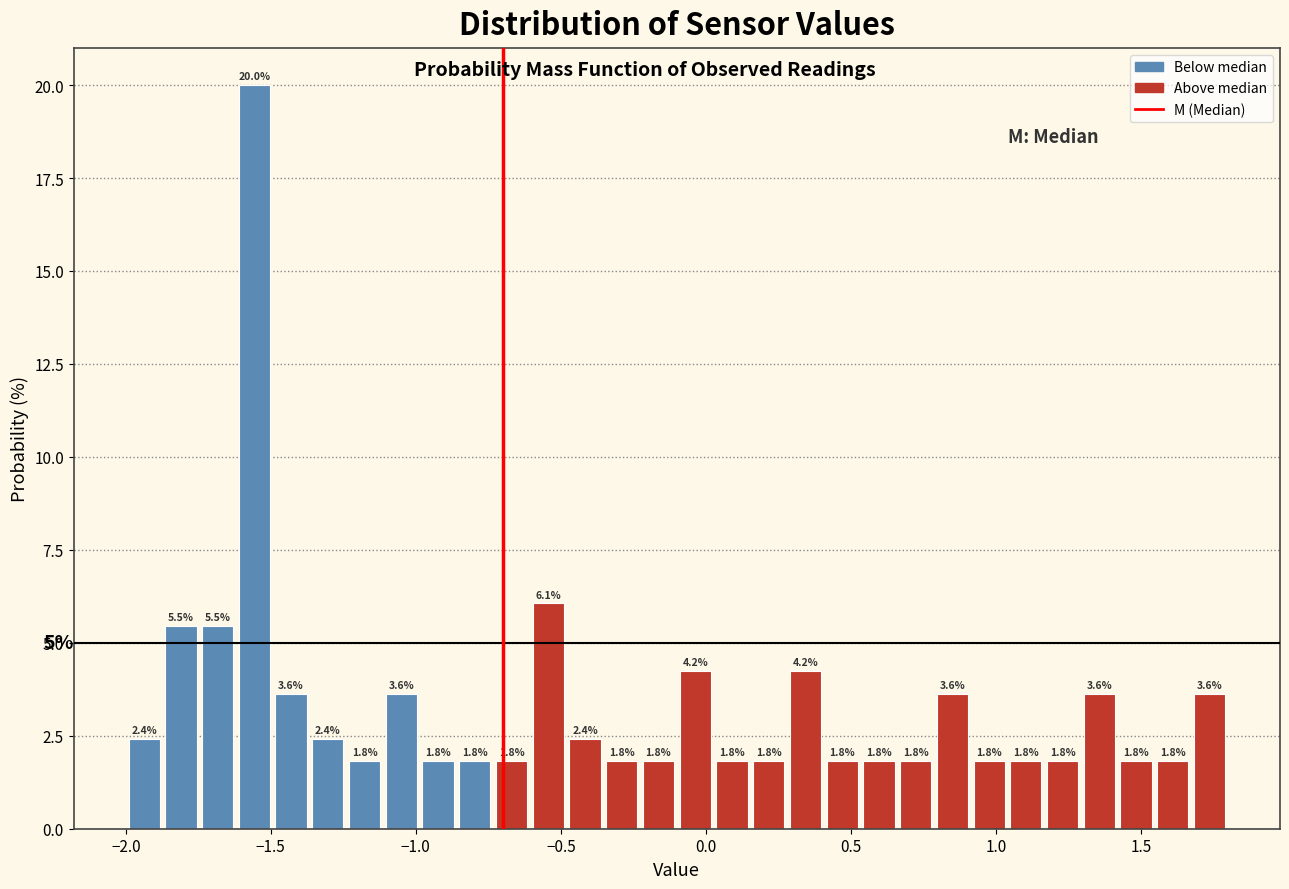

Around what value on the x-axis is the tallest bar? Give the approximate position of its centre, as read against the axis.

-1.55